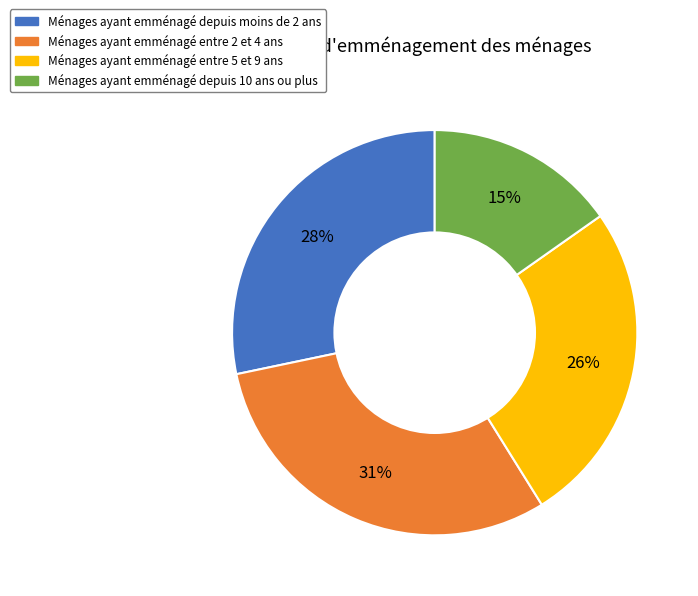

Is there any slice that represents more than half of the pie?

No